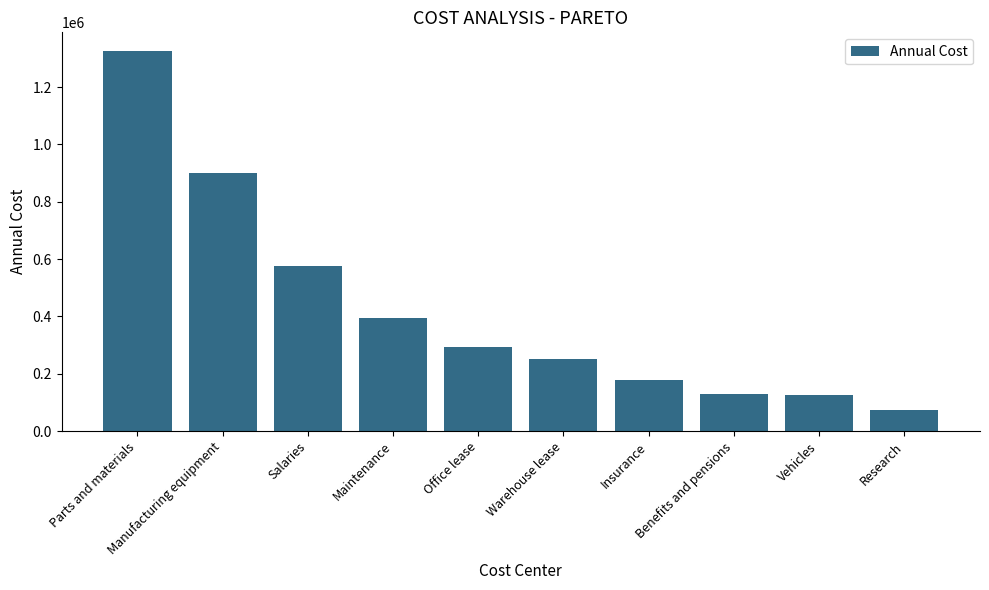

Read the value at Manufacturing equipment, to the nearest 50.

900500